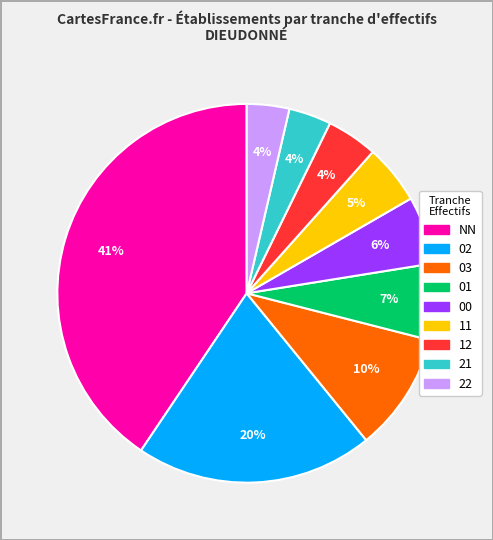

Combined, do 00 and 22 account for over 50%?

No